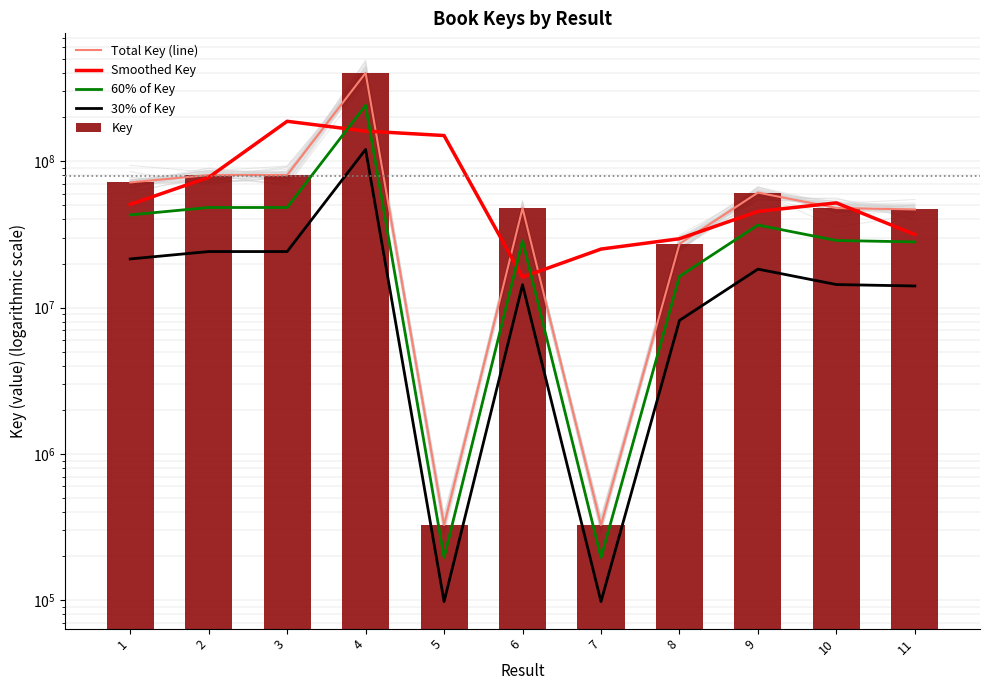

What is the average value of the Smoothed Key series?

75092752.2